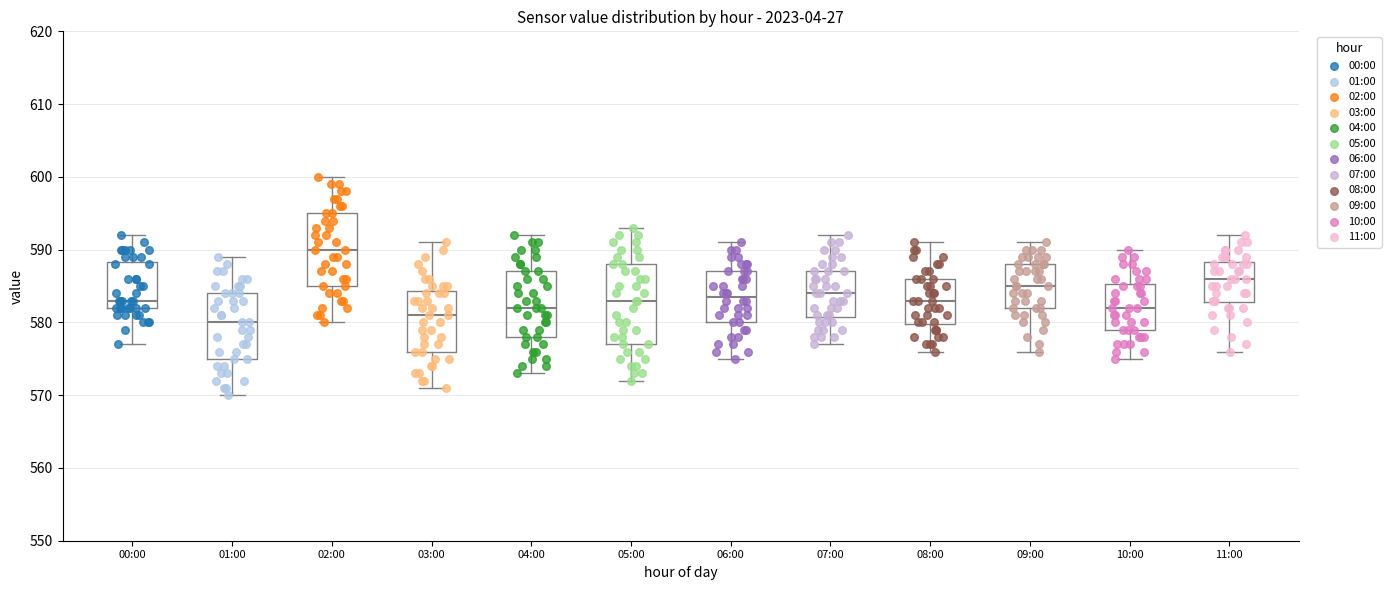

Reading left to right, read every box against the y-axis: the position of its median line, the range the box covers, and the ends of its whiskers. The values are not printed on the chart, so give them approximately, as read against the axis.

00:00: median 583, box 582 to 588, whiskers 577 to 592
01:00: median 580, box 575 to 584, whiskers 570 to 589
02:00: median 590, box 585 to 595, whiskers 580 to 600
03:00: median 581, box 576 to 584, whiskers 571 to 591
04:00: median 582, box 578 to 587, whiskers 573 to 592
05:00: median 583, box 577 to 588, whiskers 572 to 593
06:00: median 584, box 580 to 587, whiskers 575 to 591
07:00: median 584, box 581 to 587, whiskers 577 to 592
08:00: median 583, box 580 to 586, whiskers 576 to 591
09:00: median 585, box 582 to 588, whiskers 576 to 591
10:00: median 582, box 579 to 585, whiskers 575 to 590
11:00: median 586, box 583 to 588, whiskers 576 to 592